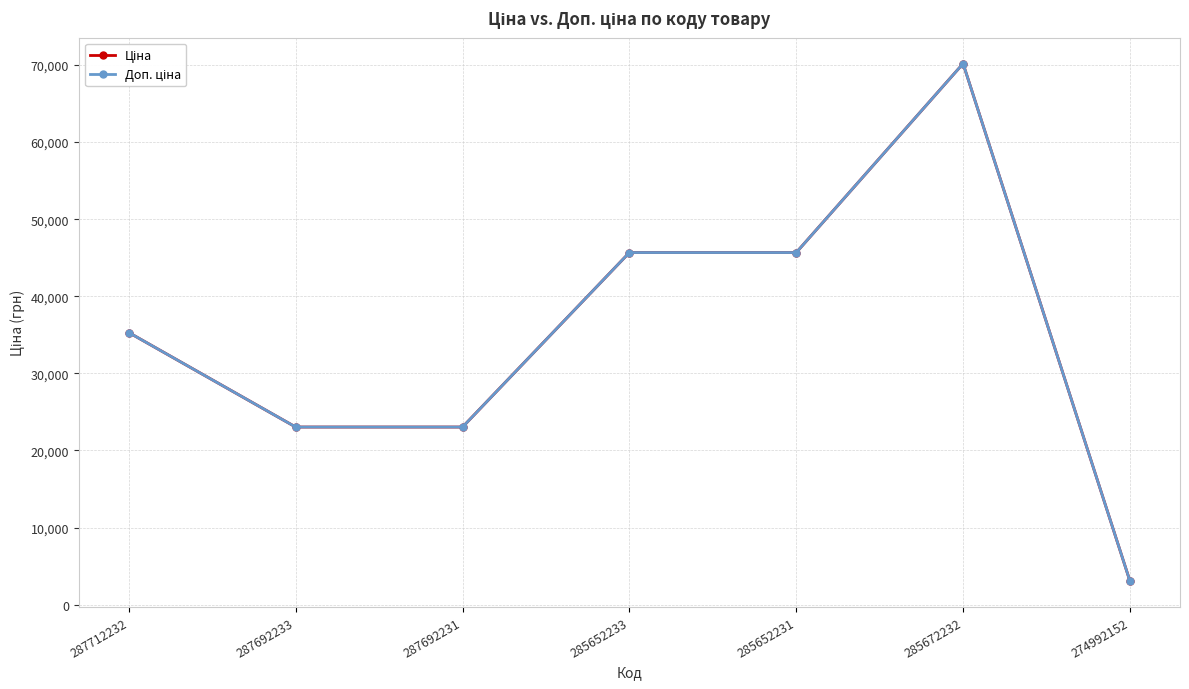

What is the greatest value displayed?

70181.6